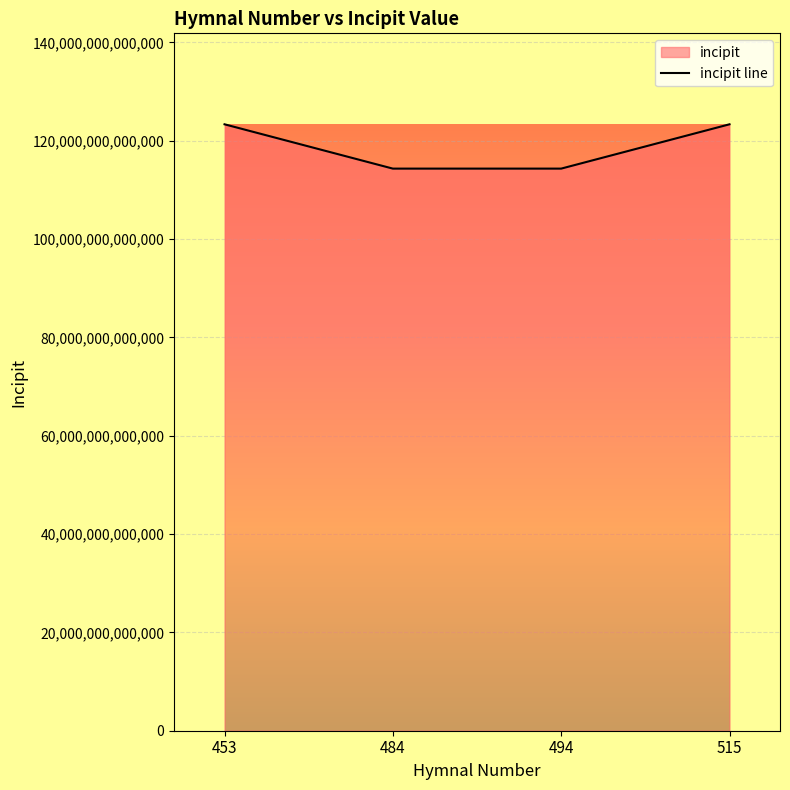

Which label corresponds to the smallest value in the chart?

484